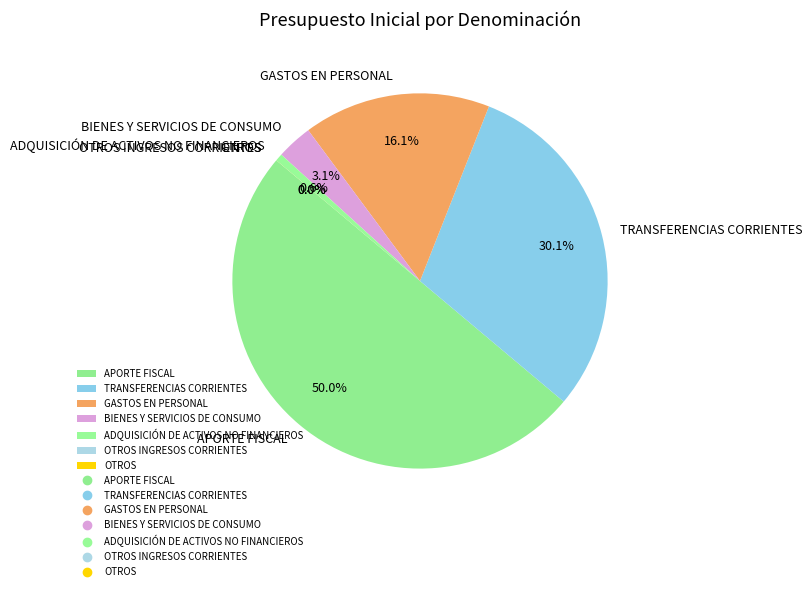

Which category has the biggest portion of the pie?

APORTE FISCAL